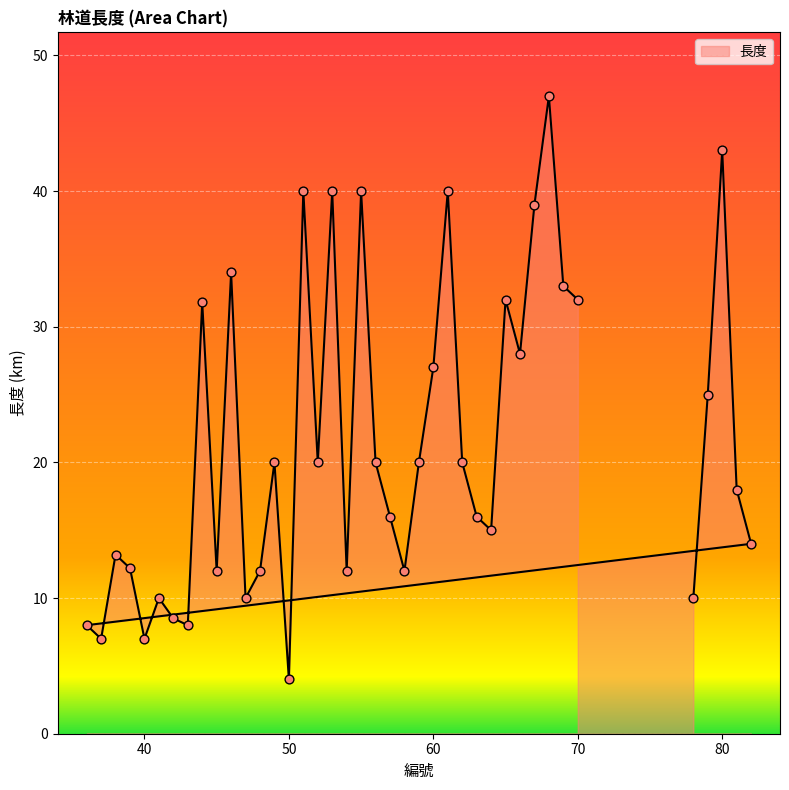

Between 48 and 64, which is larger?

64